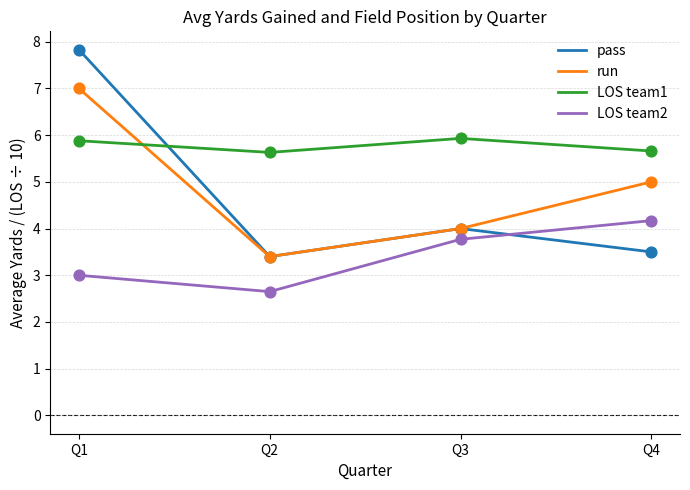

What is the difference between the highest and lowest values at Q3?

2.2